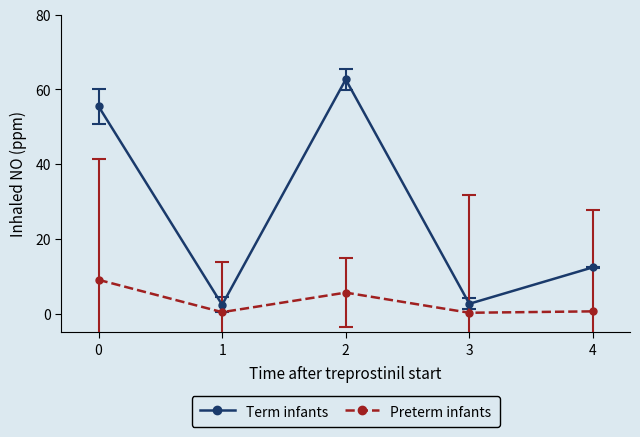

List the series in order of their overall mean, lowest first.

Preterm infants, Term infants